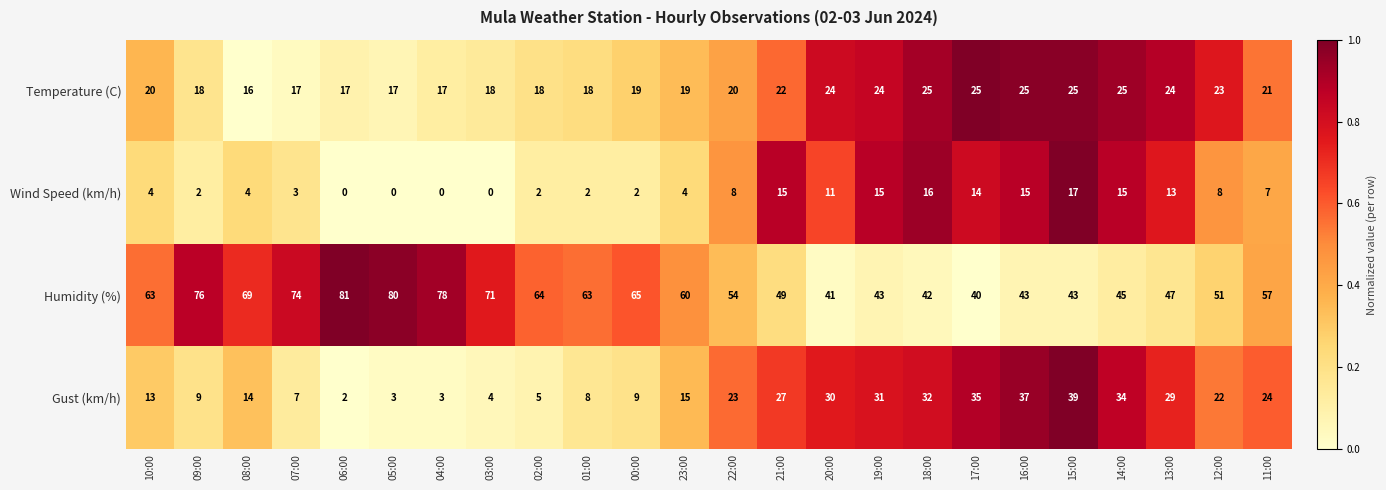

Where is Gust (km/h) nearest to the value 20?

12:00